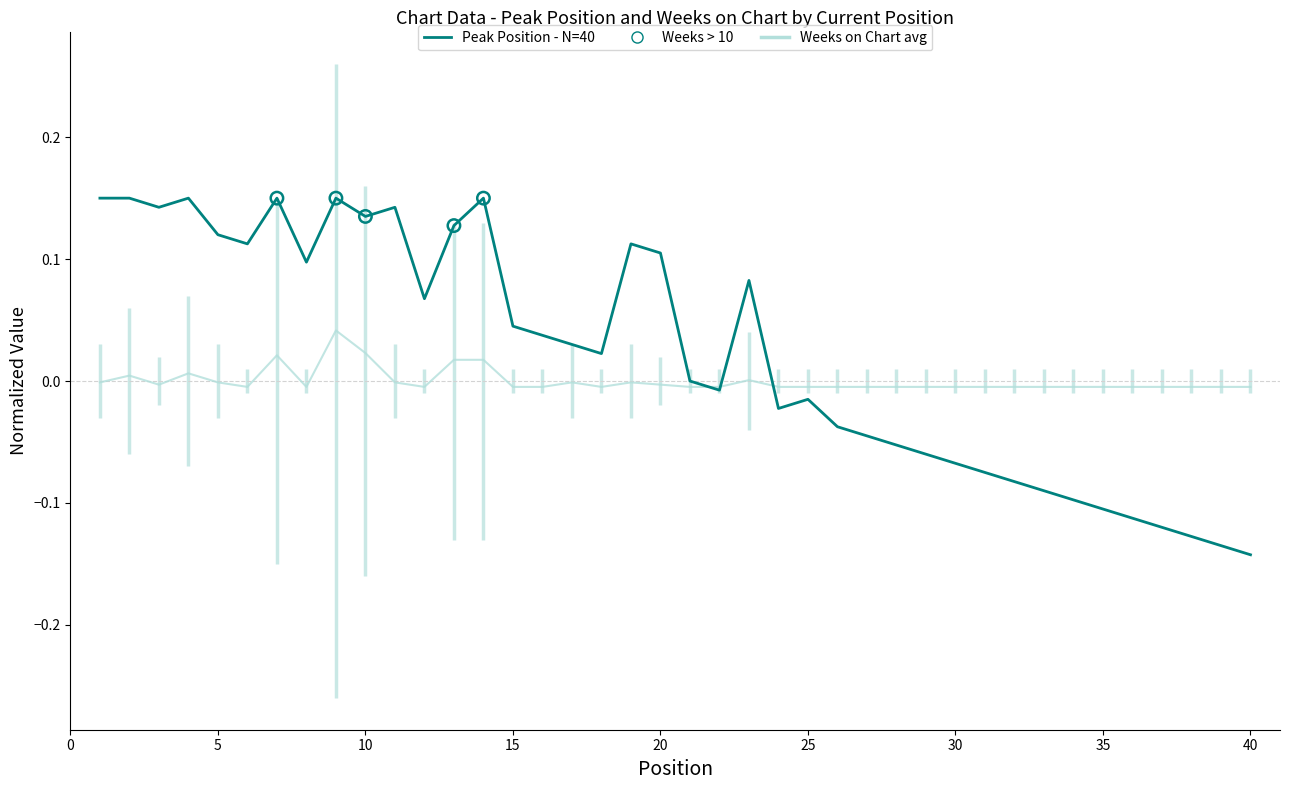

What is the total value across all series at 23?

0.1